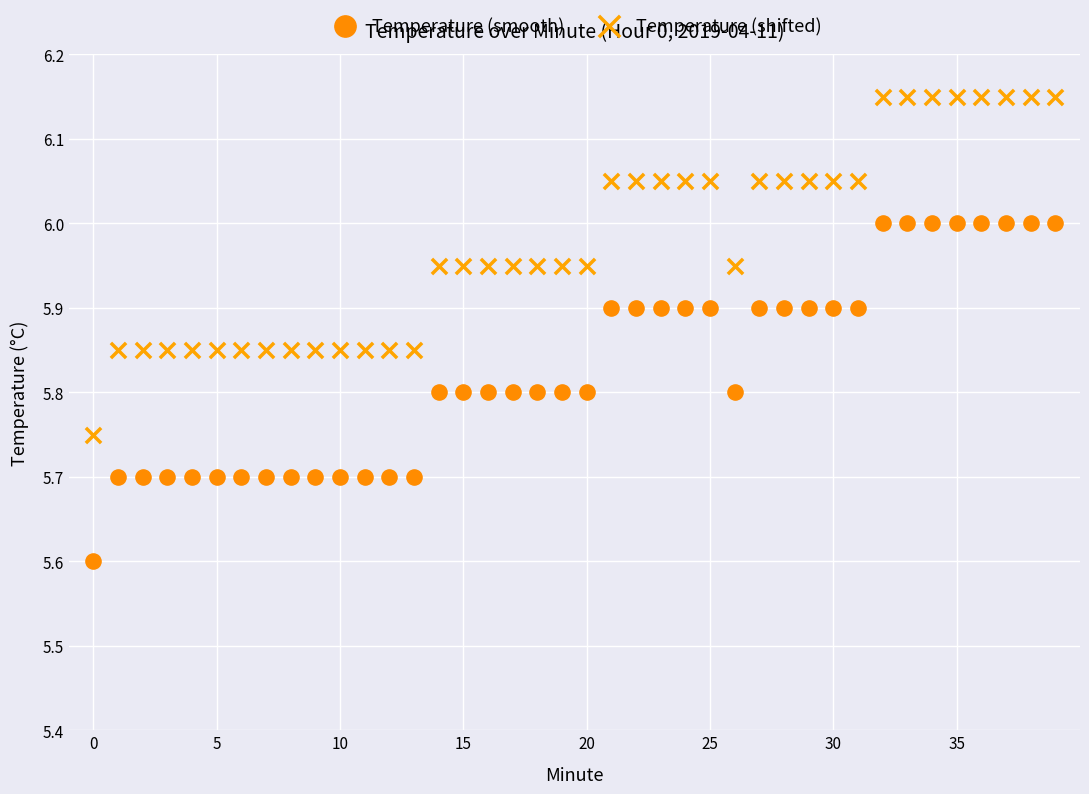

Which series reaches the maximum Y coordinate?

Temperature (shifted)